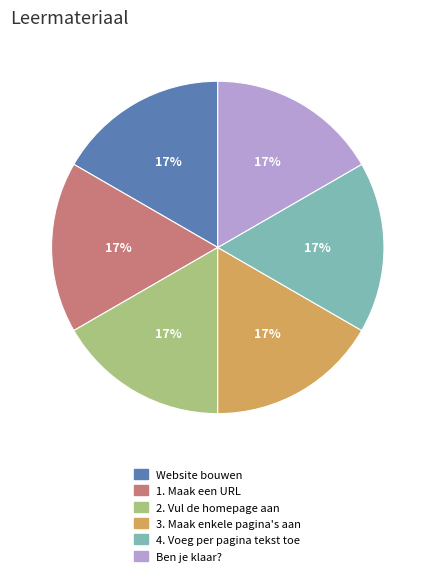

How many segments does this pie chart have?

6